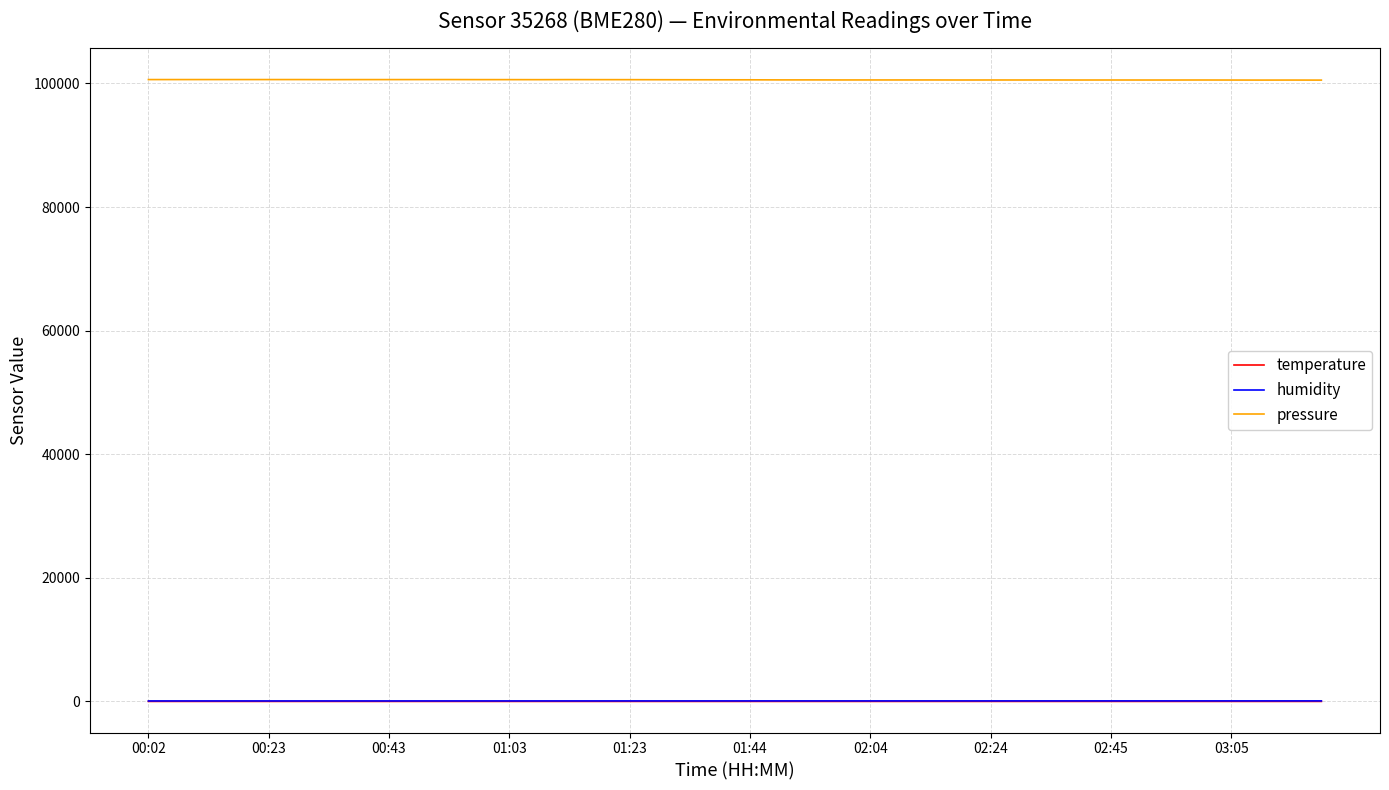

What is the minimum value for temperature?

-3.4